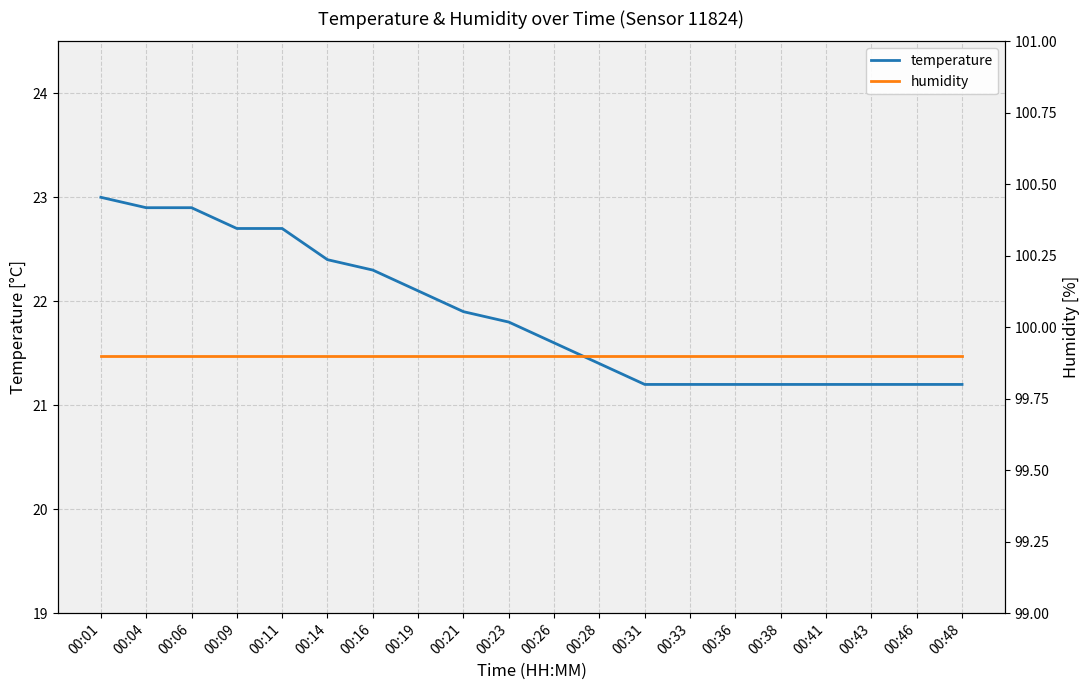

Which category has the highest value across all series?

00:01